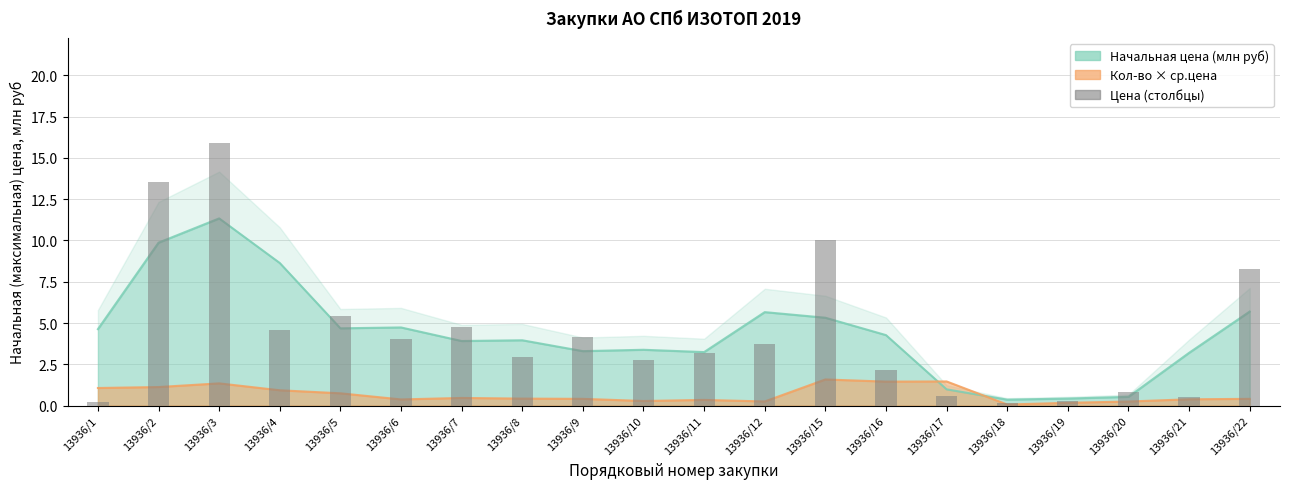

Rank the categories by value from lowest to highest.

13936/18, 13936/1, 13936/19, 13936/21, 13936/17, 13936/20, 13936/16, 13936/10, 13936/8, 13936/11, 13936/12, 13936/6, 13936/9, 13936/4, 13936/7, 13936/5, 13936/22, 13936/15, 13936/2, 13936/3